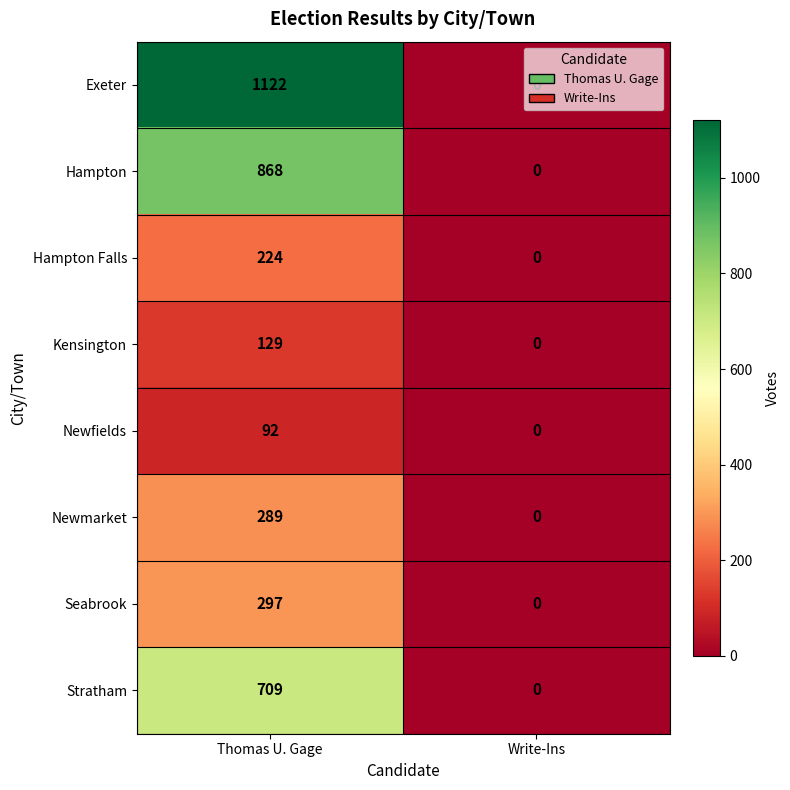

The value of Newfields at Thomas U. Gage is 92. True or false?

True